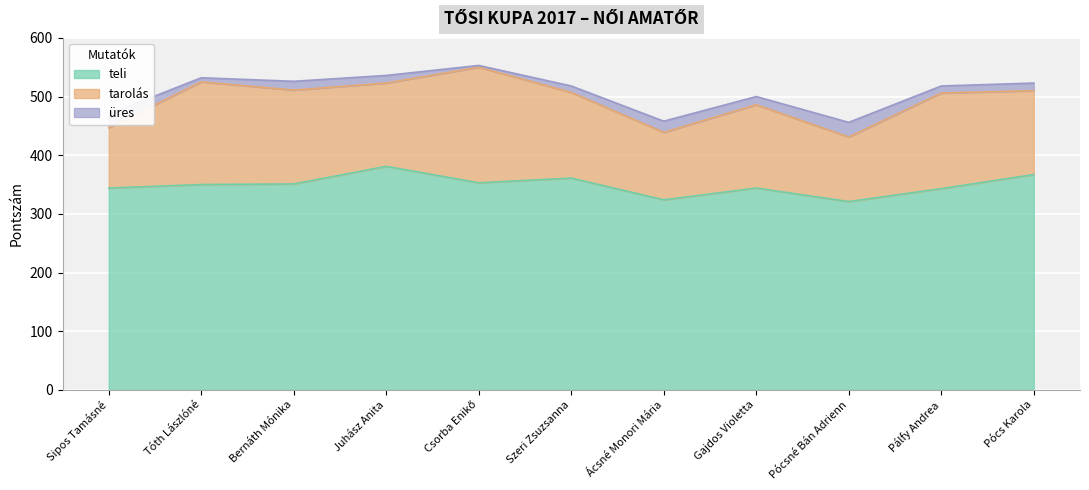

Is it true that teli equals 381 at Juhász Anita?

True